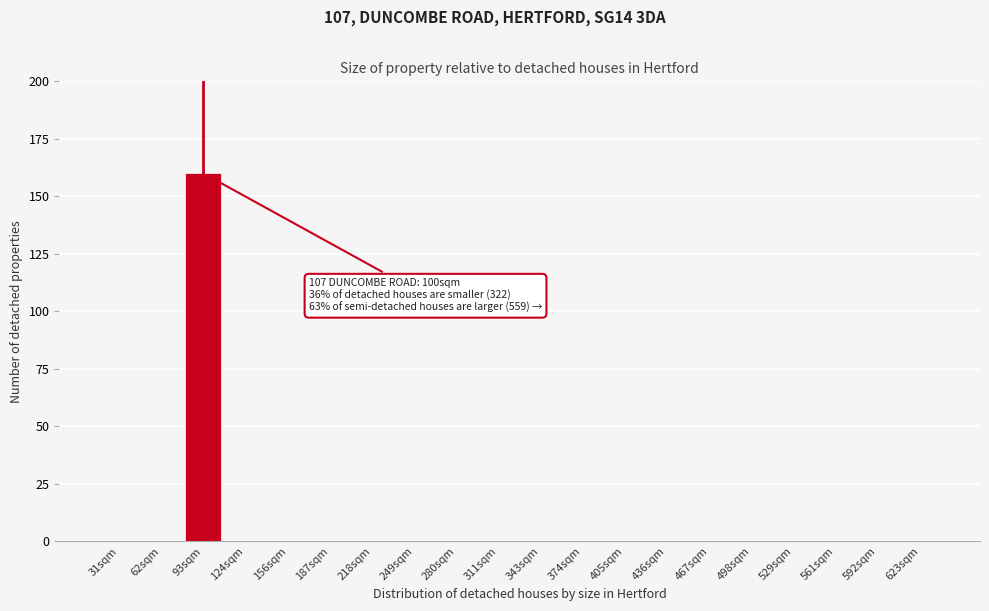

Reading left to right, what are all the values shown in this chart?

31sqm=0	62sqm=0	93sqm=160	124sqm=0	156sqm=0	187sqm=0	218sqm=0	249sqm=0	280sqm=0	311sqm=0	343sqm=0	374sqm=0	405sqm=0	436sqm=0	467sqm=0	498sqm=0	529sqm=0	561sqm=0	592sqm=0	623sqm=0